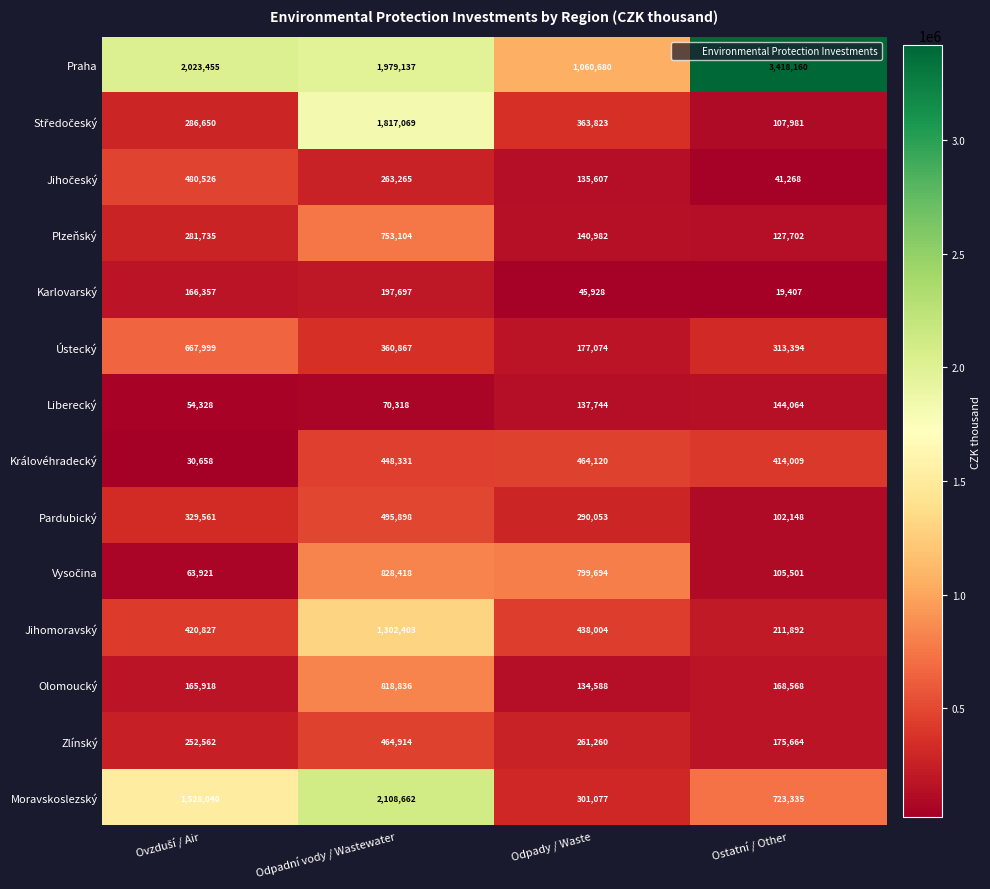

Which category has the lowest value across all series?

Ostatní / Other